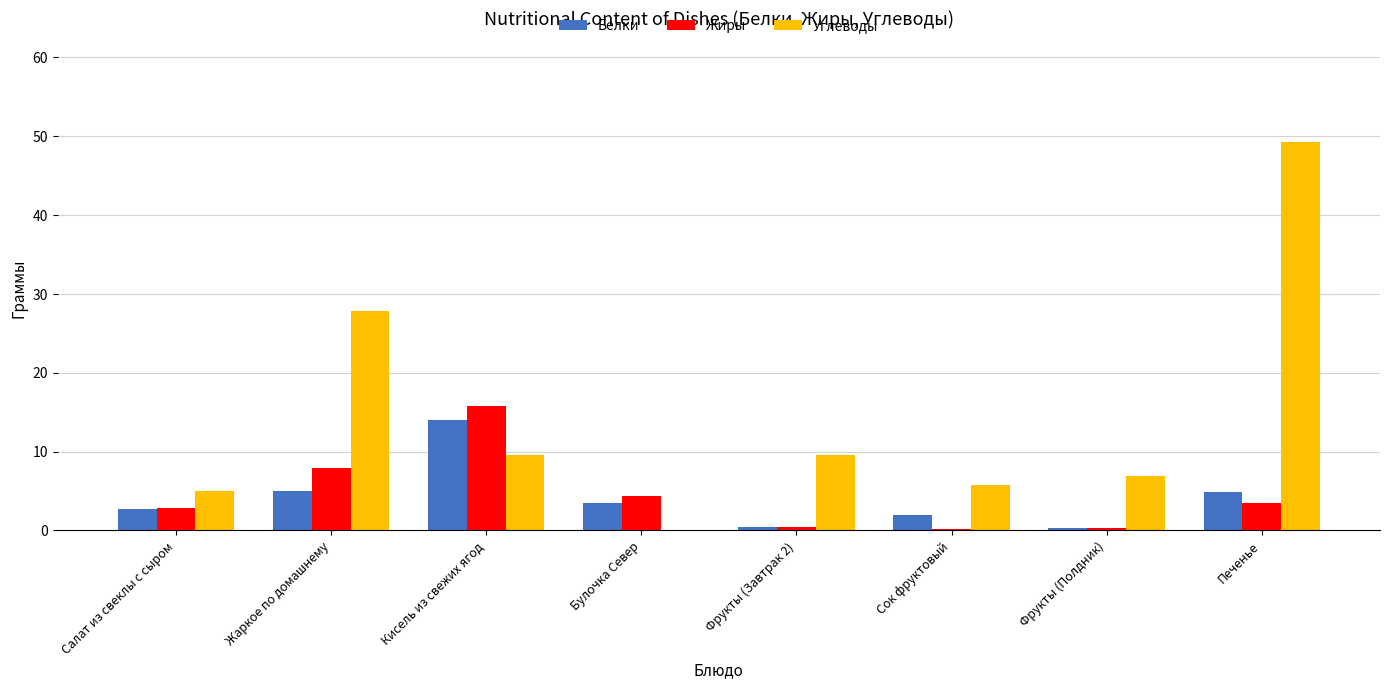

How many categories are shown in the chart?

8